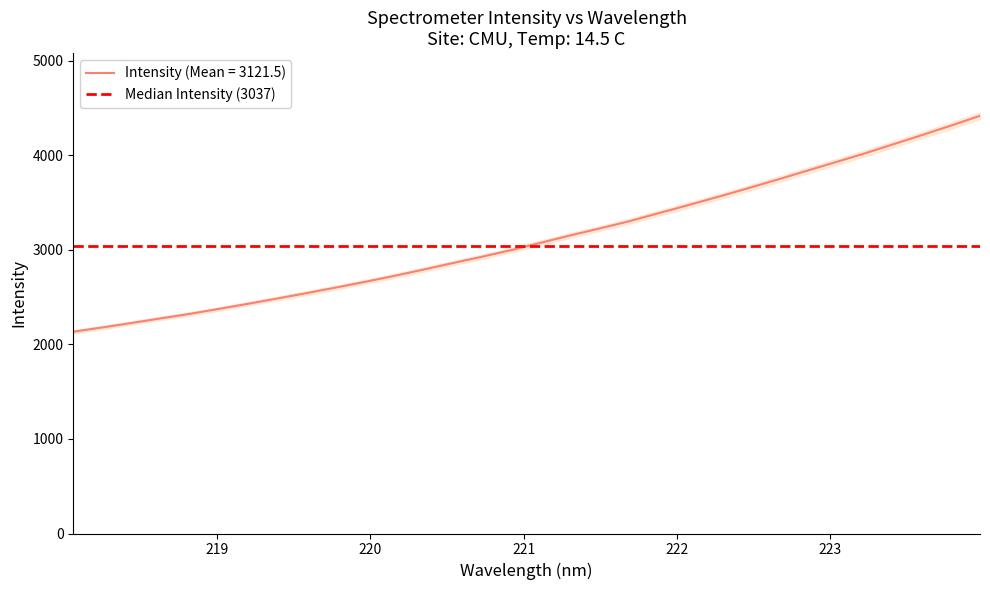

What is the lowest value of the Intensity (Mean = 3121.5) series?

2133.1